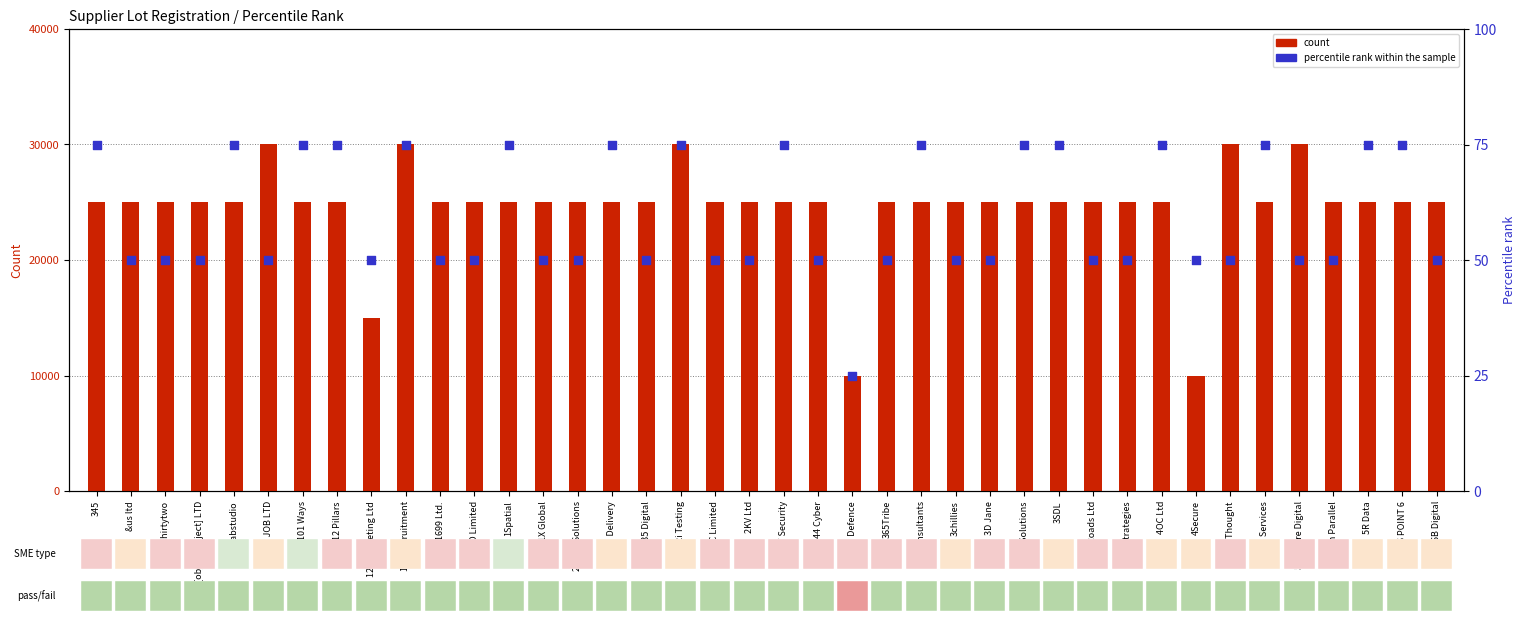

What are all the series names shown in the legend?

count, percentile rank within the sample